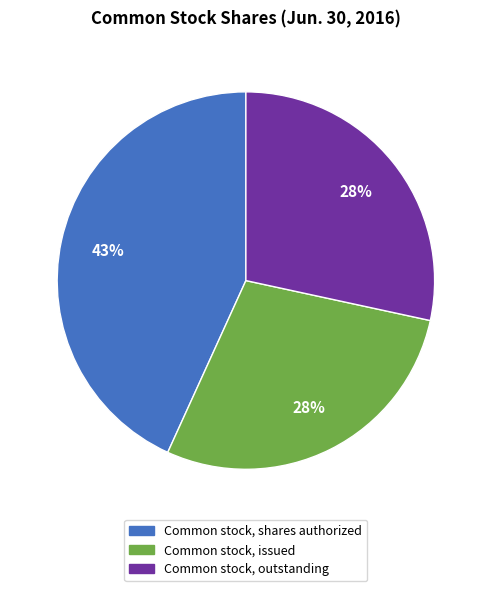

Between Common stock, shares authorized and Common stock, issued, which is larger?

Common stock, shares authorized